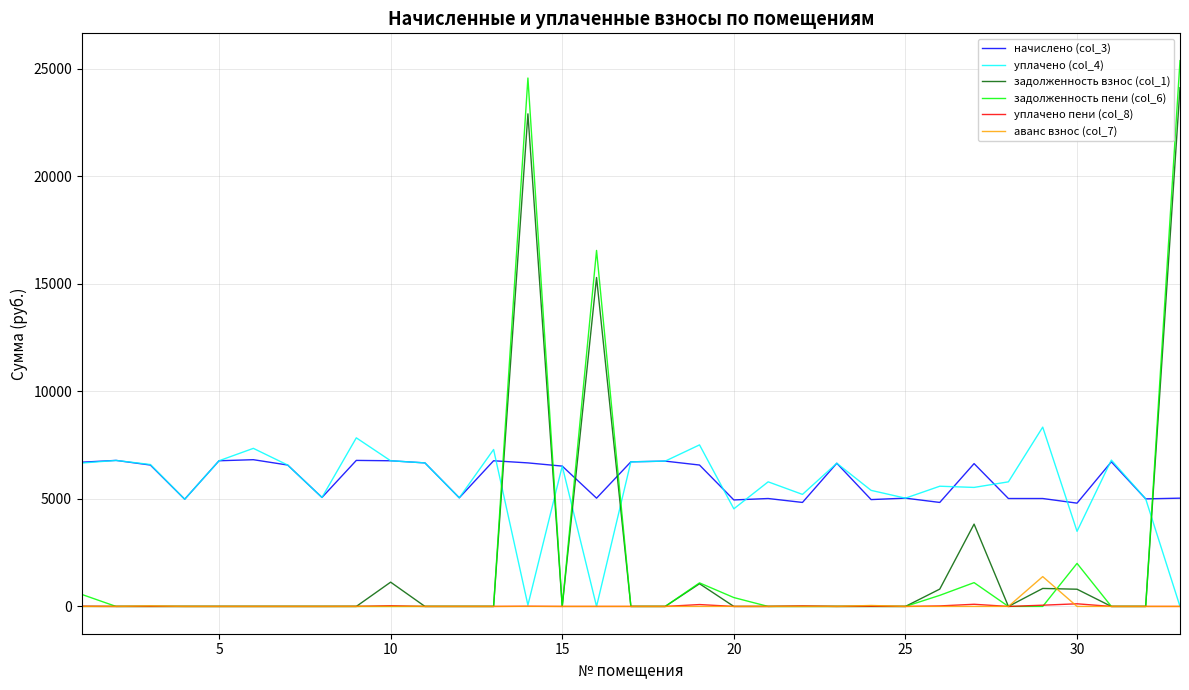

True or false: начислено (col_3) and уплачено пени (col_8) cross at least once.

False